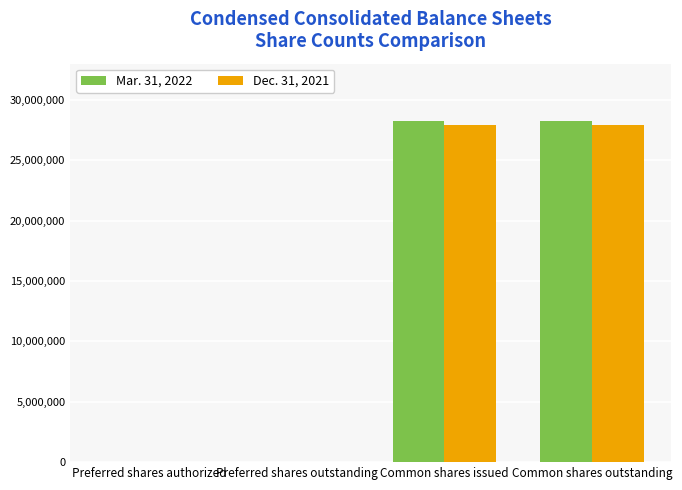

What is the total value across all series at Common shares issued?

56236288